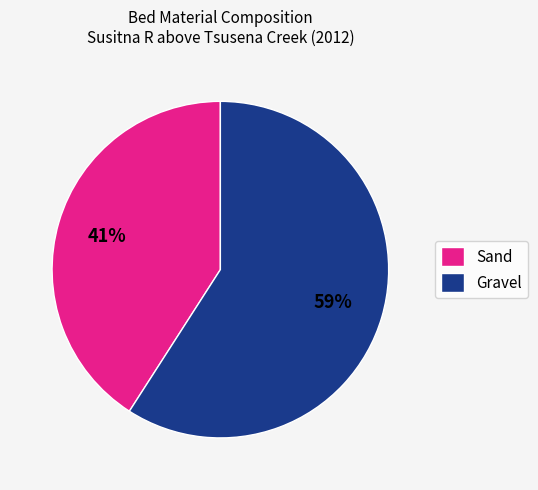

True or false: Gravel accounts for 59% of the total.

True